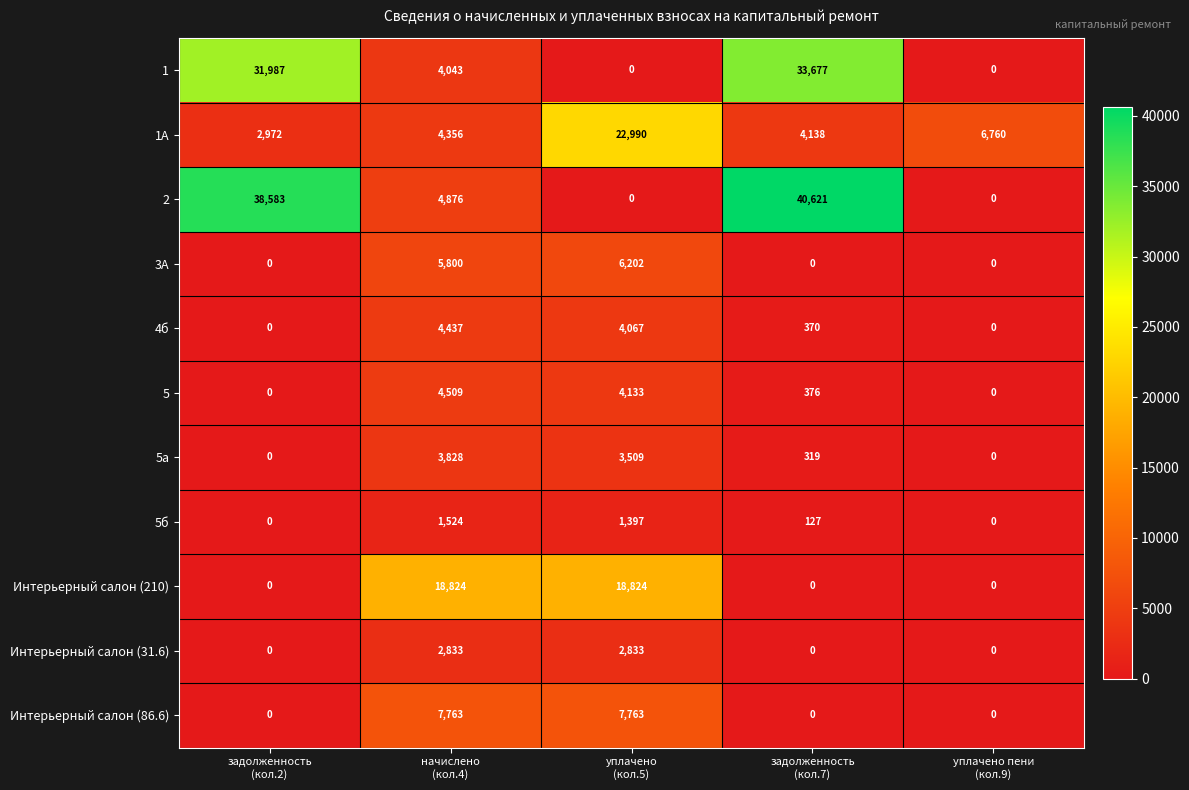

Count the number of categories in the chart.

5